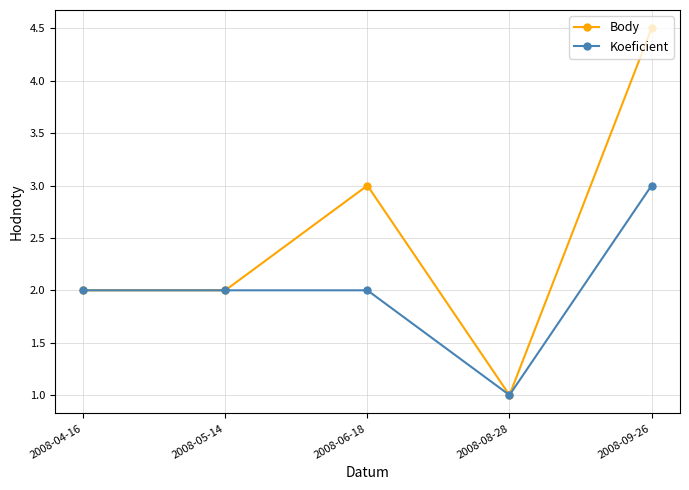

Rank the series by their average value, from lowest to highest.

Koeficient, Body